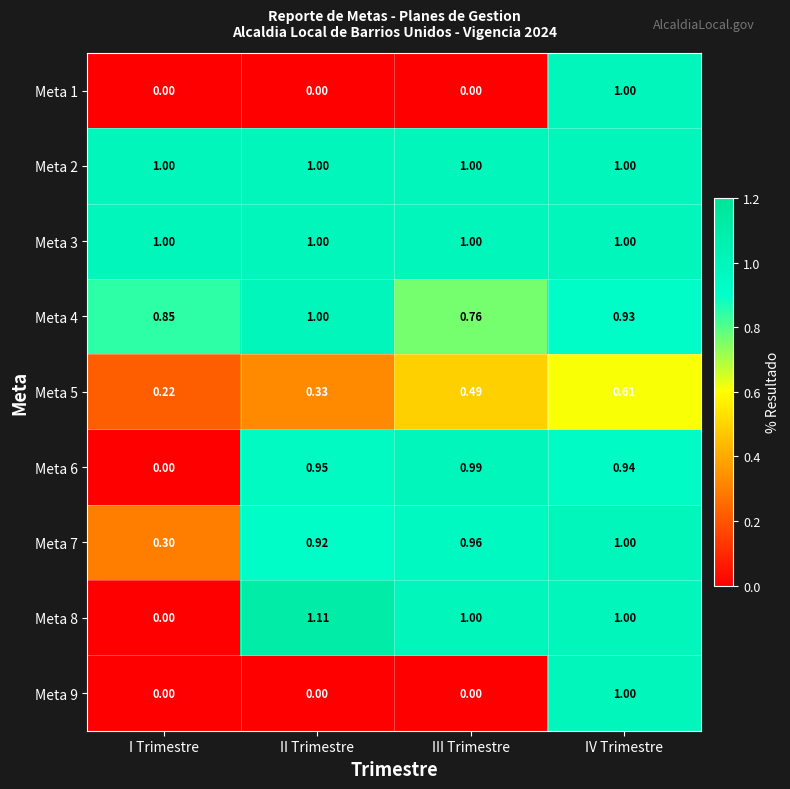

Rank the categories by Meta 7 value from highest to lowest.

IV Trimestre, III Trimestre, II Trimestre, I Trimestre